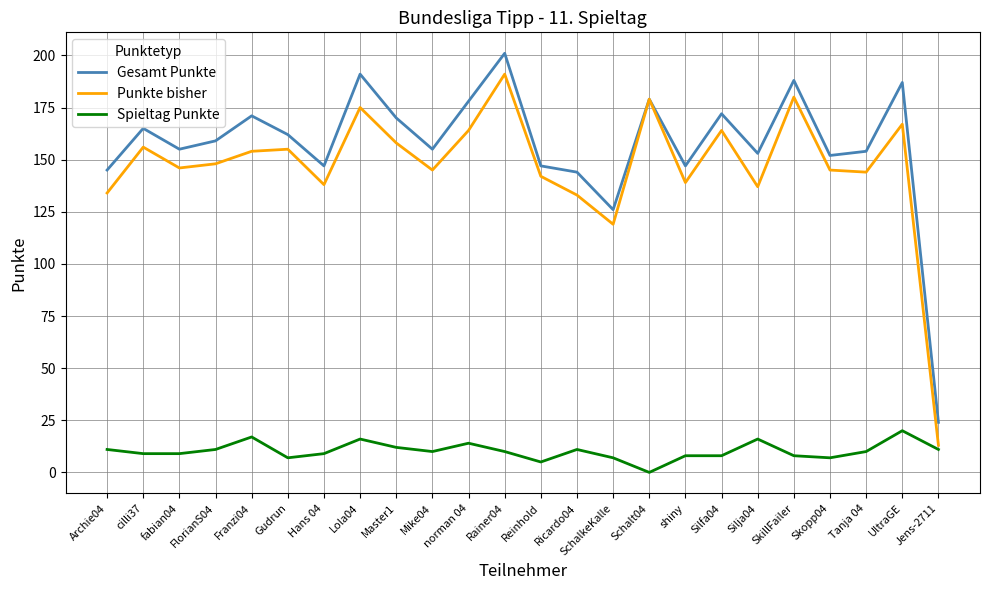

What are all the series names shown in the legend?

Gesamt Punkte, Punkte bisher, Spieltag Punkte